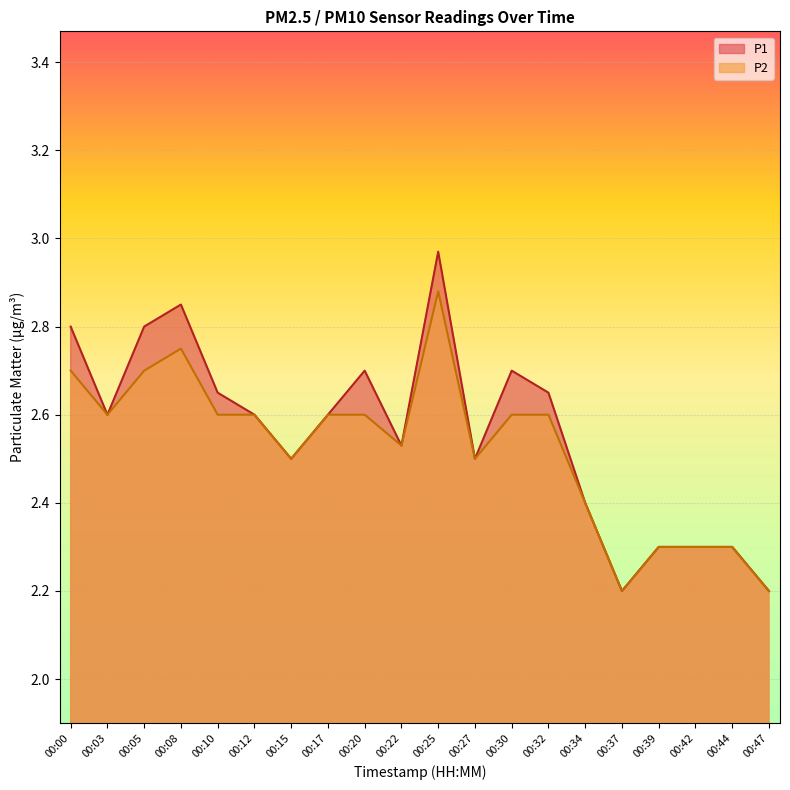

What is the sum of all P1 values?

51.1